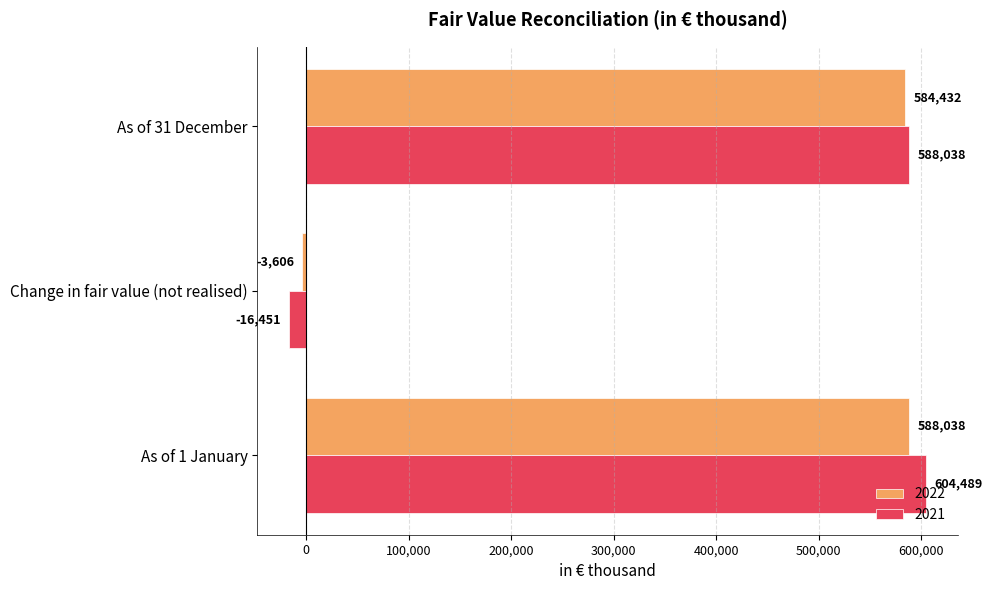

What is the difference between the maximum and minimum values in the 2021 series?

620940